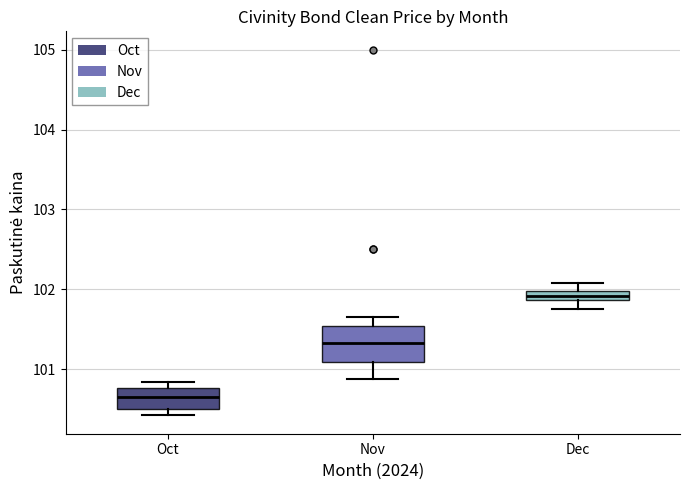

Comparing the boxes themselves (not the whiskers), which one is the tallest?

Nov